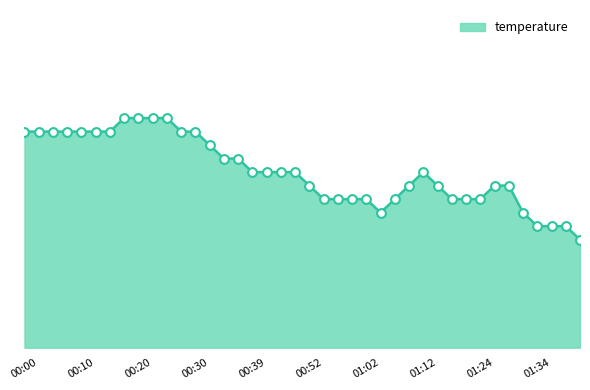

Does the chart have visible grid lines?

No